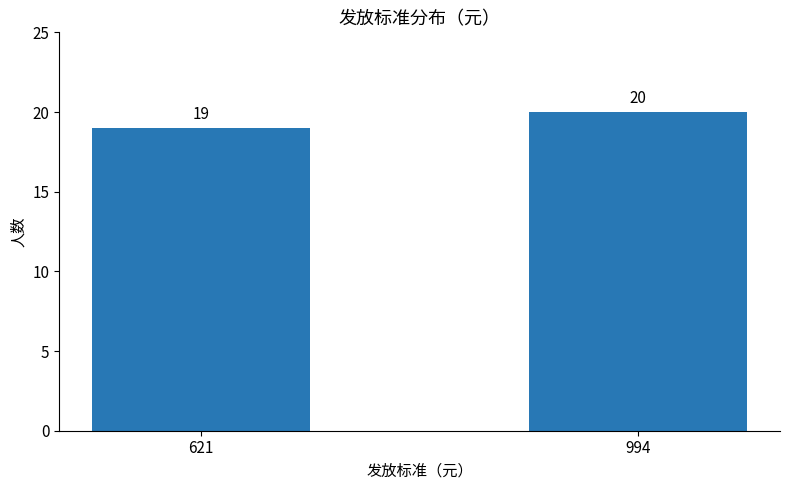

The value at 994 is 33. True or false?

False